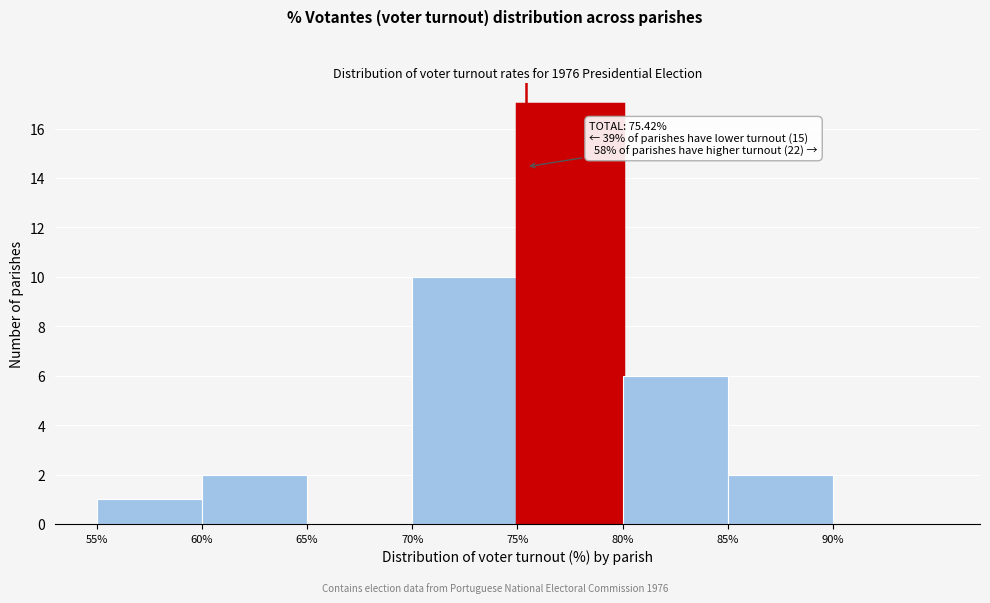

Which range on the x-axis has the tallest bar?

75 to 80